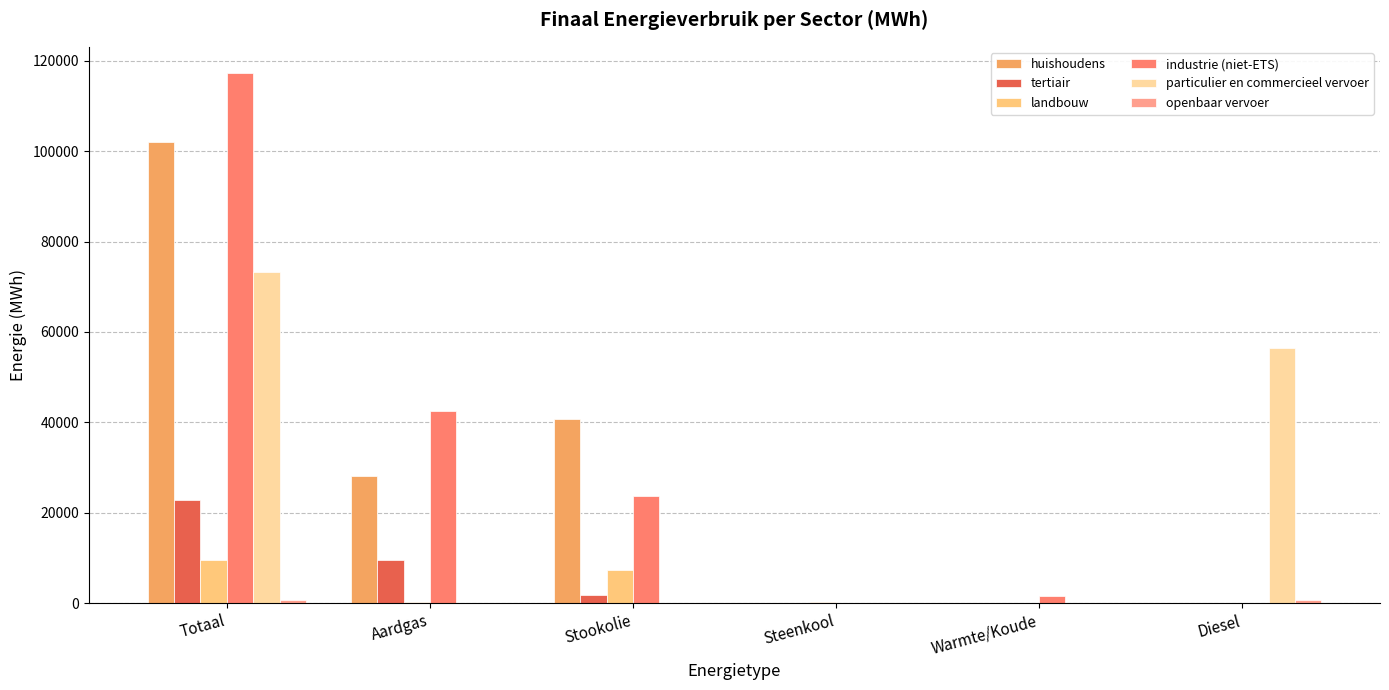

Which series changed the most between Totaal and Steenkool?

industrie (niet-ETS)